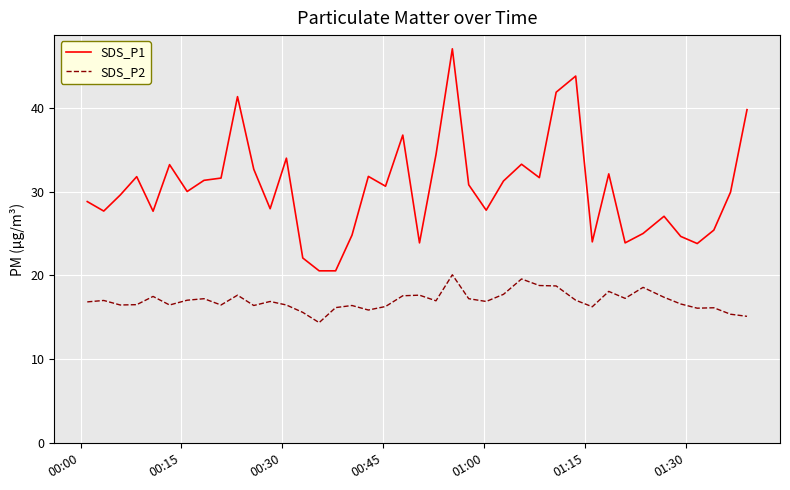

What is the minimum value for SDS_P1?

20.6